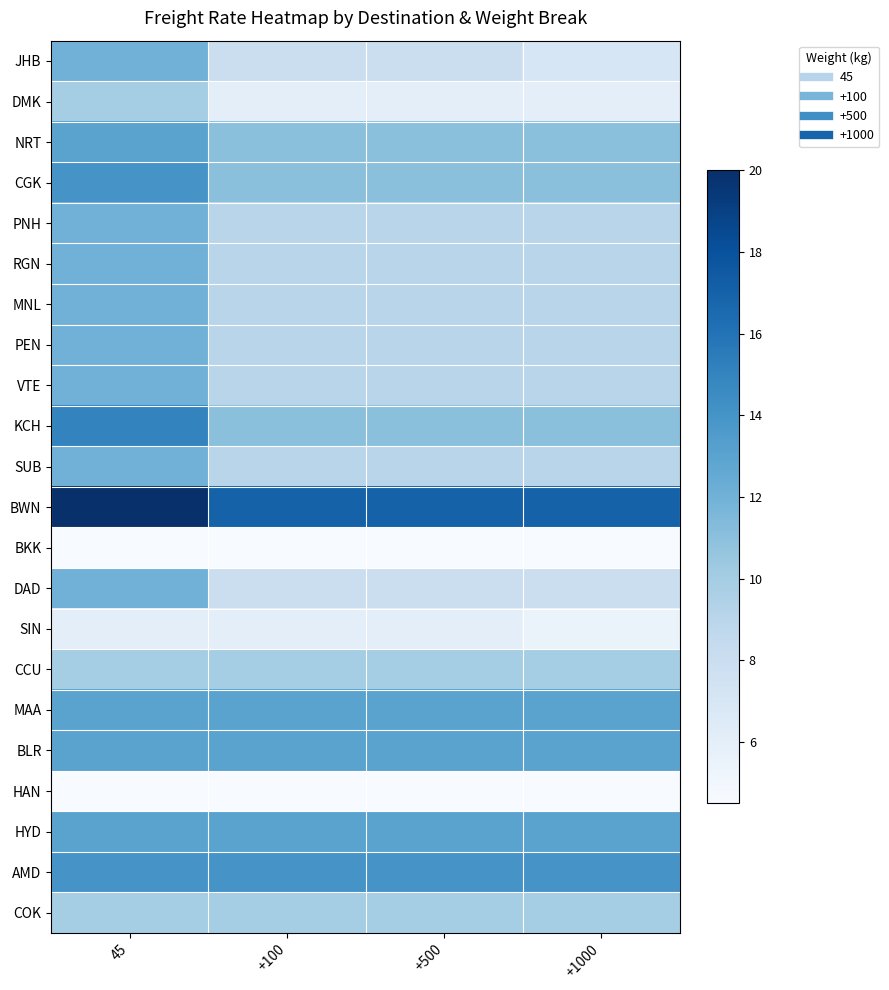

What is the minimum value shown in the chart?

4.5